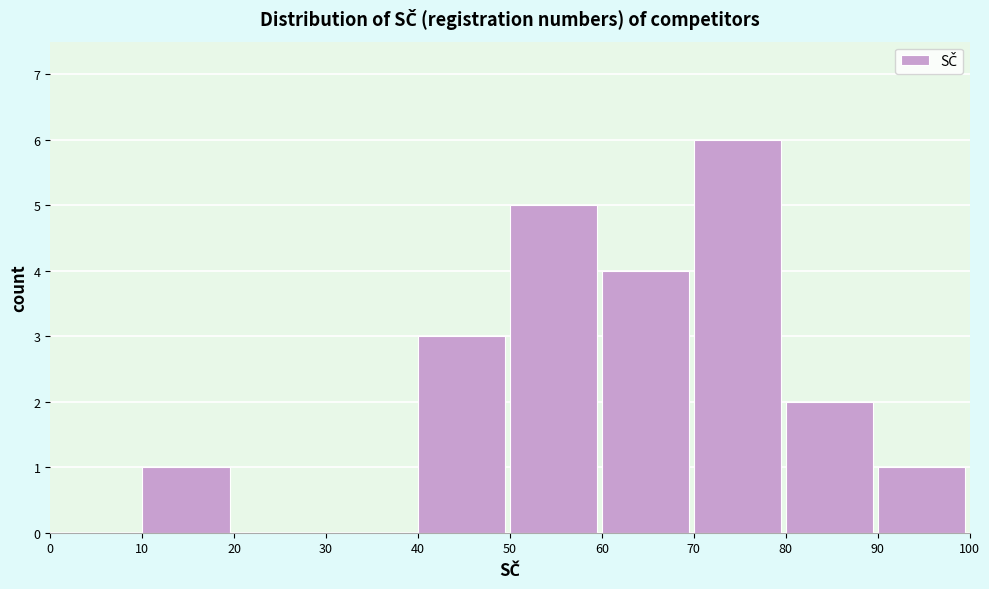

Which range on the x-axis has the tallest bar?

70 to 80